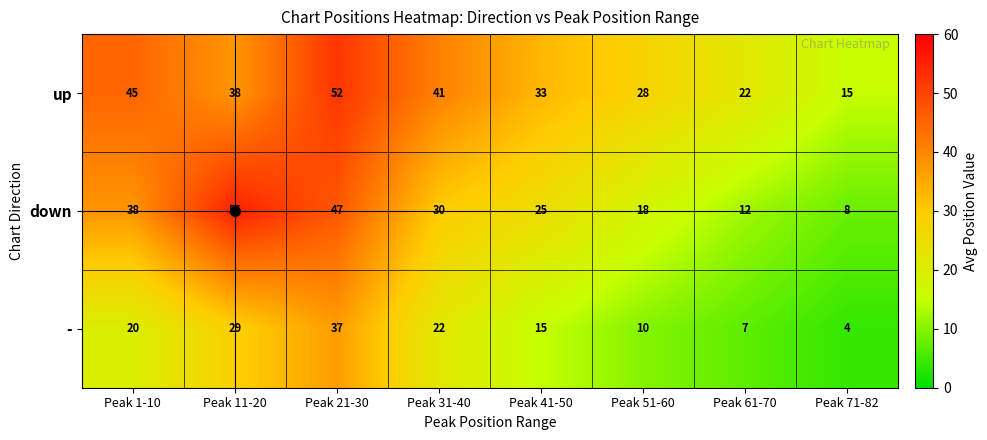

What is the difference between the maximum and minimum values in the down series?

47